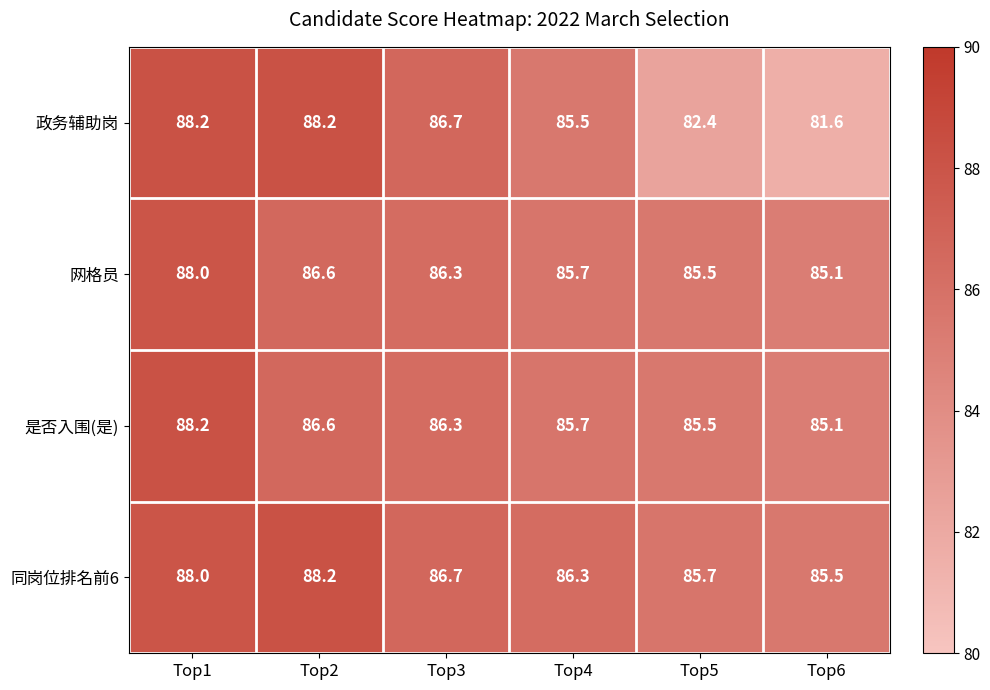

Between Top3 and Top4, which series saw the biggest shift?

政务辅助岗